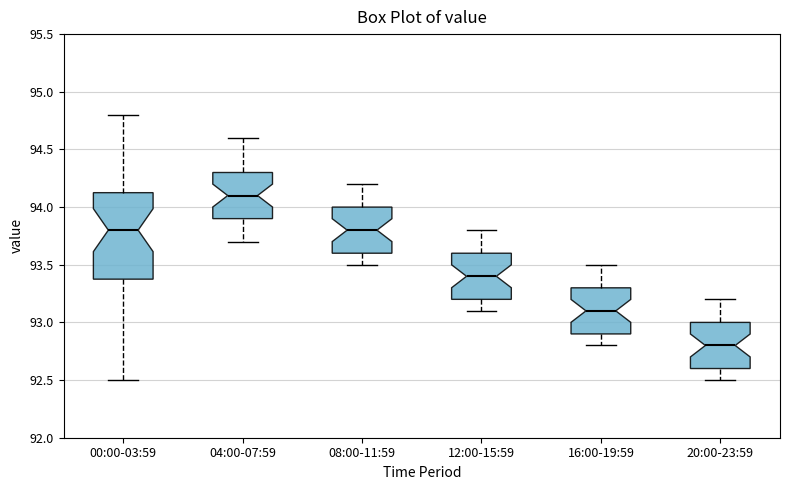

Where does the upper whisker of the box for 12:00-15:59 end on the y-axis? The values are not printed on the chart, so give them approximately, as read against the axis.

93.80